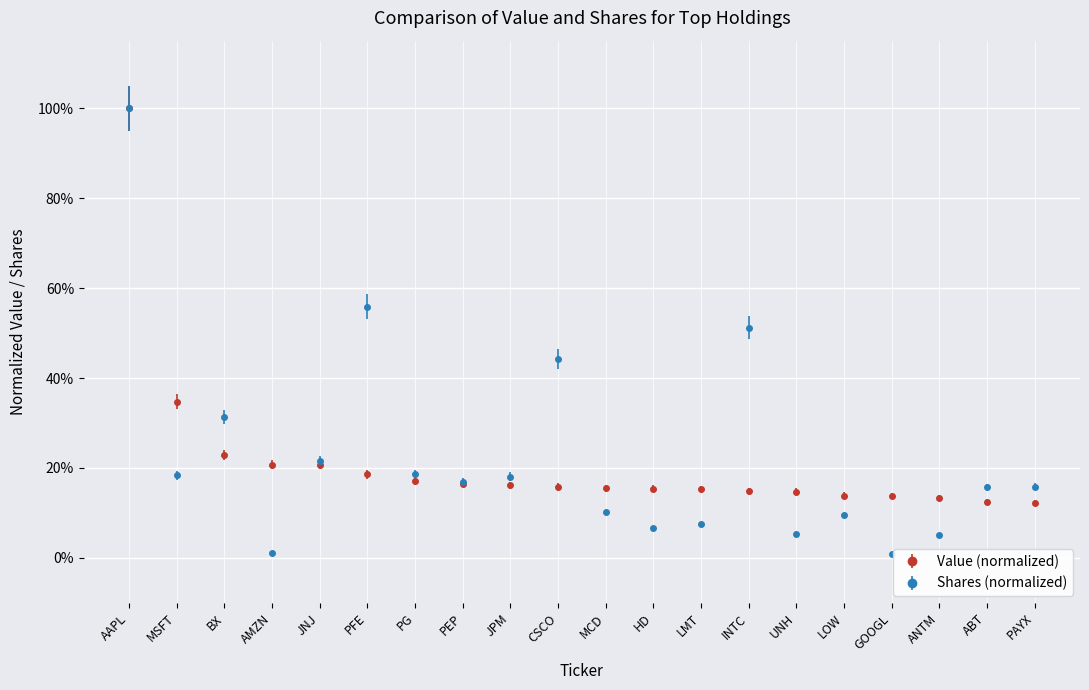

Is this an area chart (filled region under the line)?

No